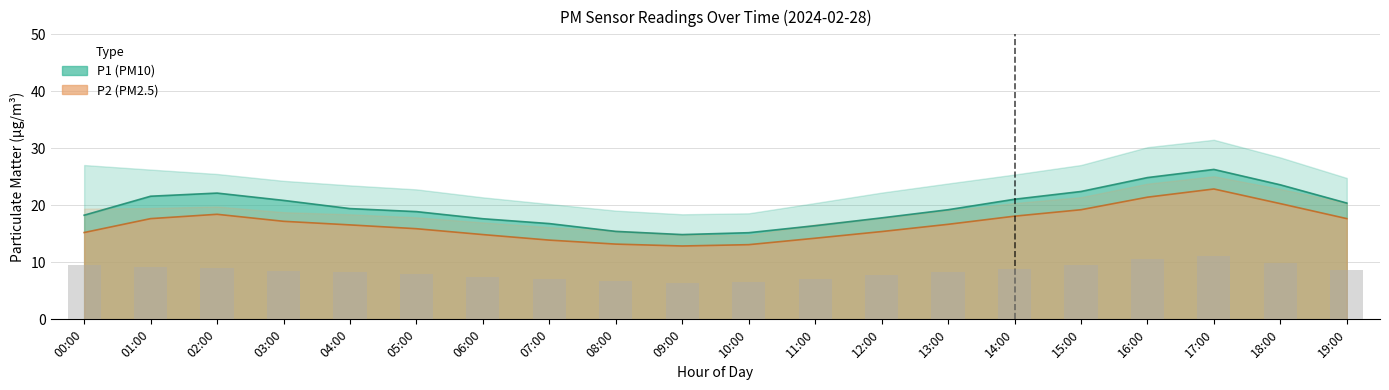

What are all the series names shown in the legend?

P1, P2